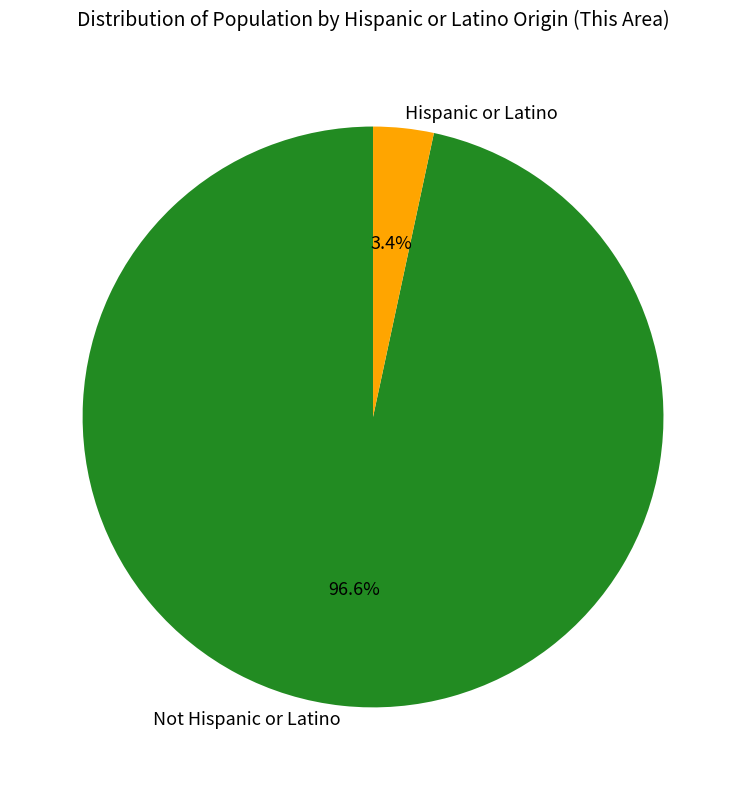

Which has a higher value, Hispanic or Latino or Not Hispanic or Latino?

Not Hispanic or Latino